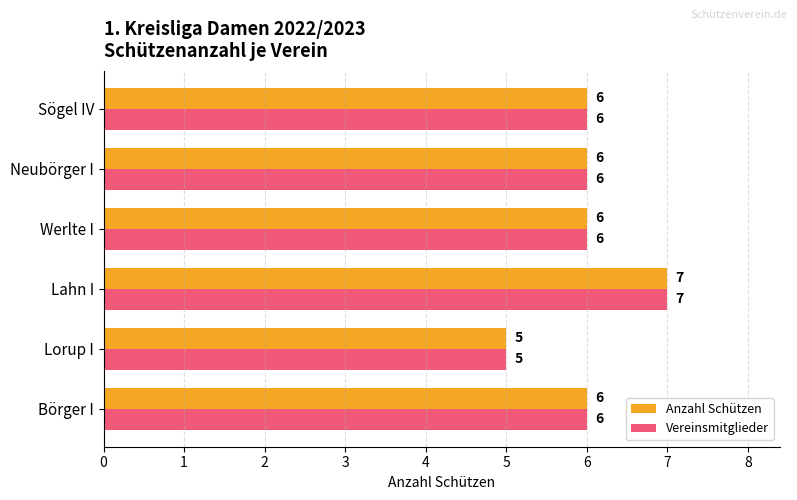

The value of Anzahl Schützen at Börger I is 10. True or false?

False